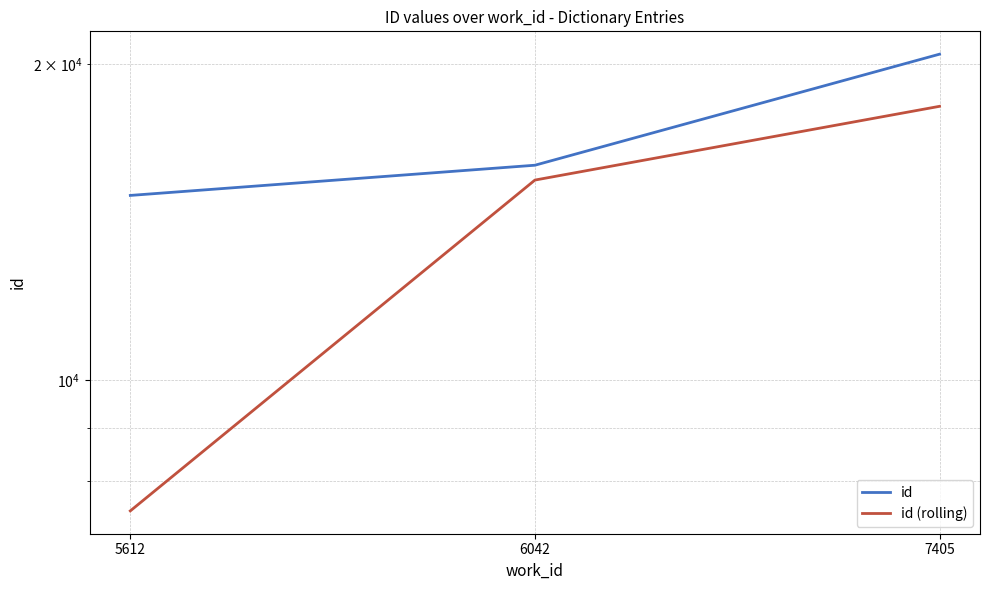

Which has a higher value, 5612 or 7405?

7405